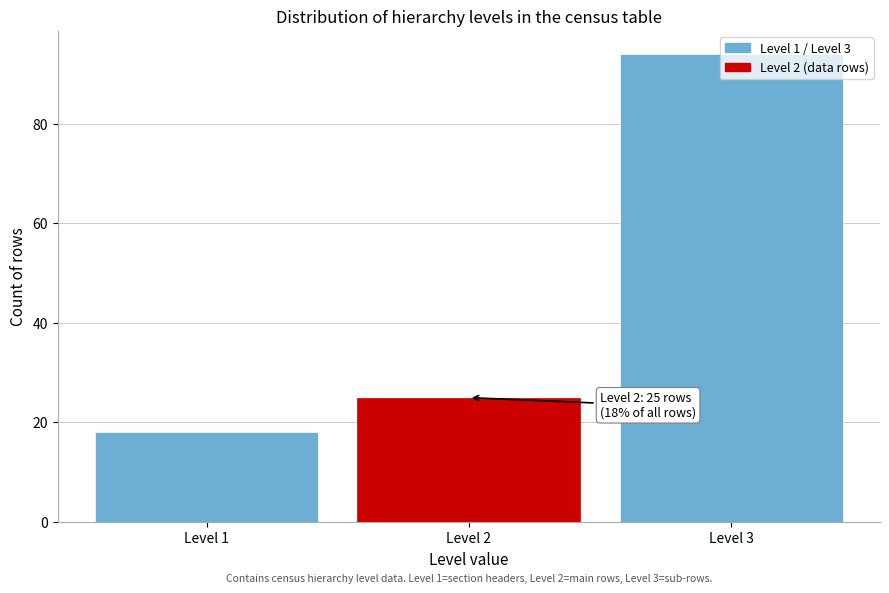

Over which range of the x-axis is the bar tallest?

2.5 to 3.5